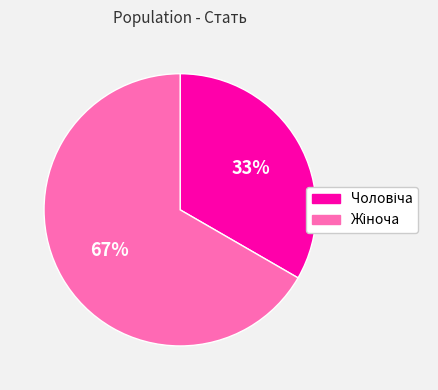

To the nearest percent, what is the average slice percentage?

50%